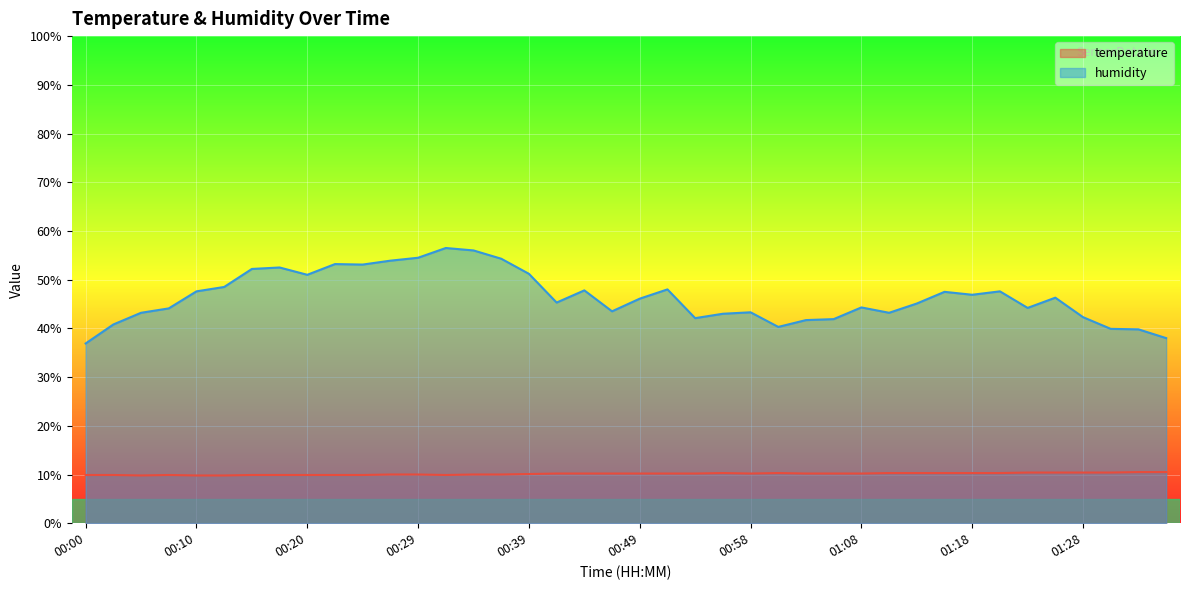

What is the total value across all series at 00:41?

55.5